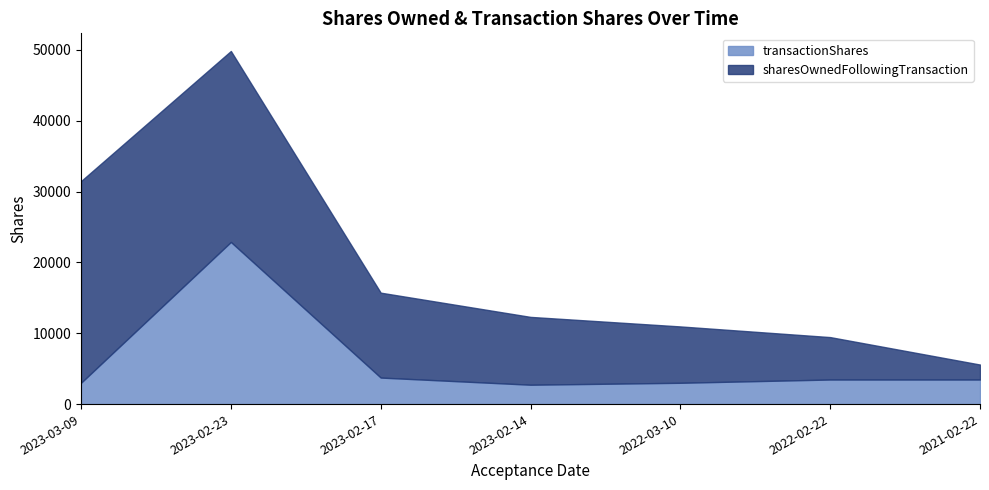

True or false: pctchgSharesOwned and sharesOwnedFollowingTransaction cross at least once.

False